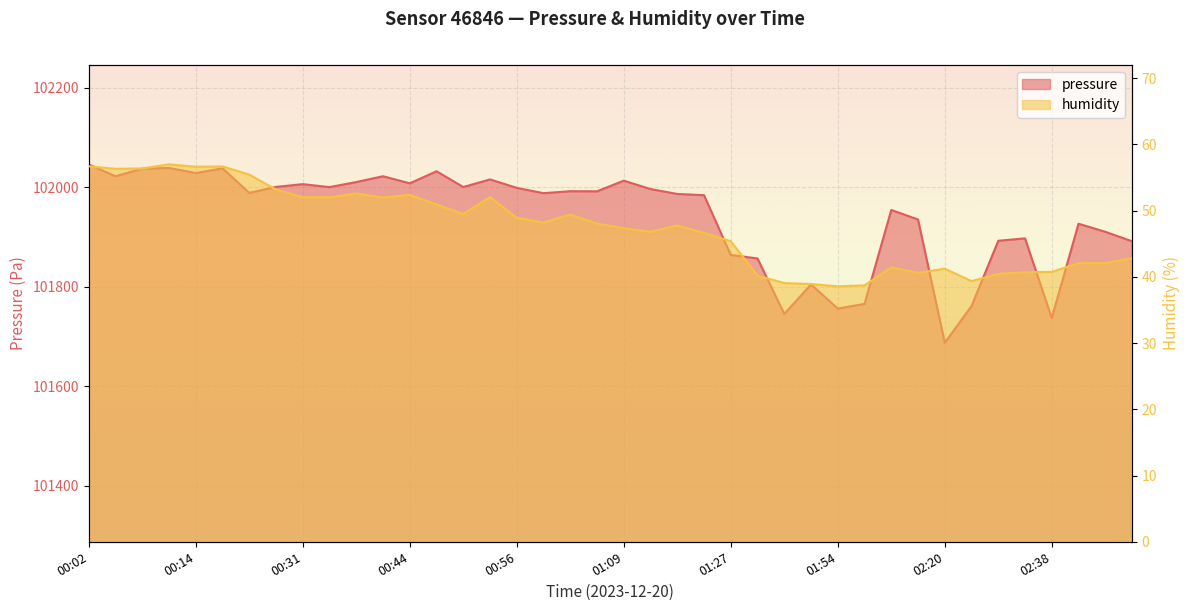

What position from the right is 00:28?

33